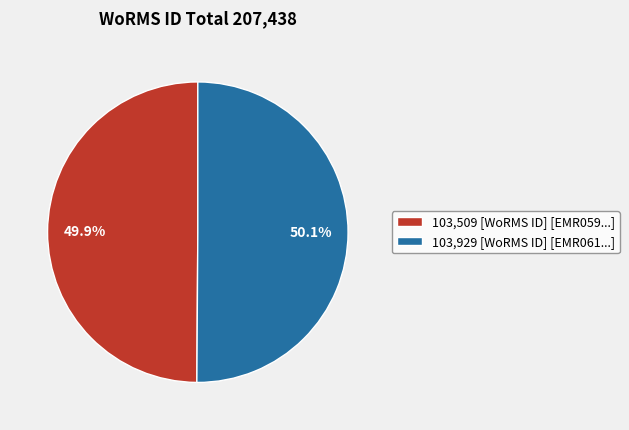

Count the number of slices in the pie.

2